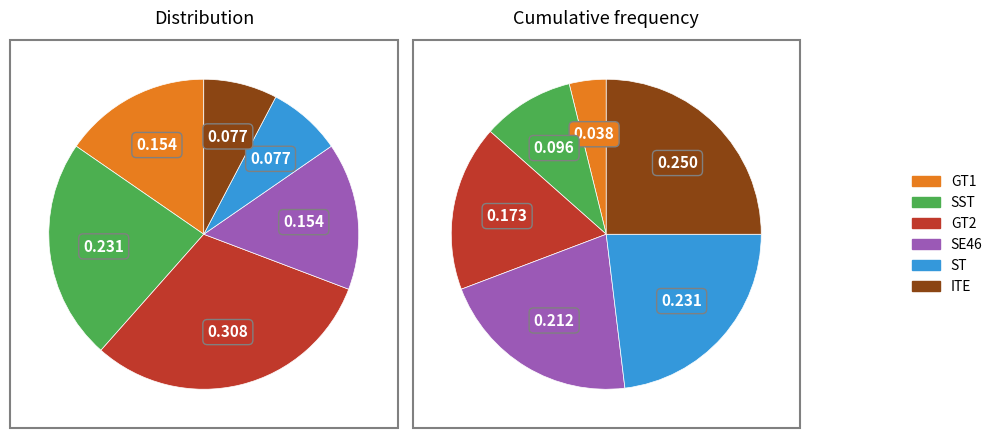

Does GT2 represent more than half of the total?

No